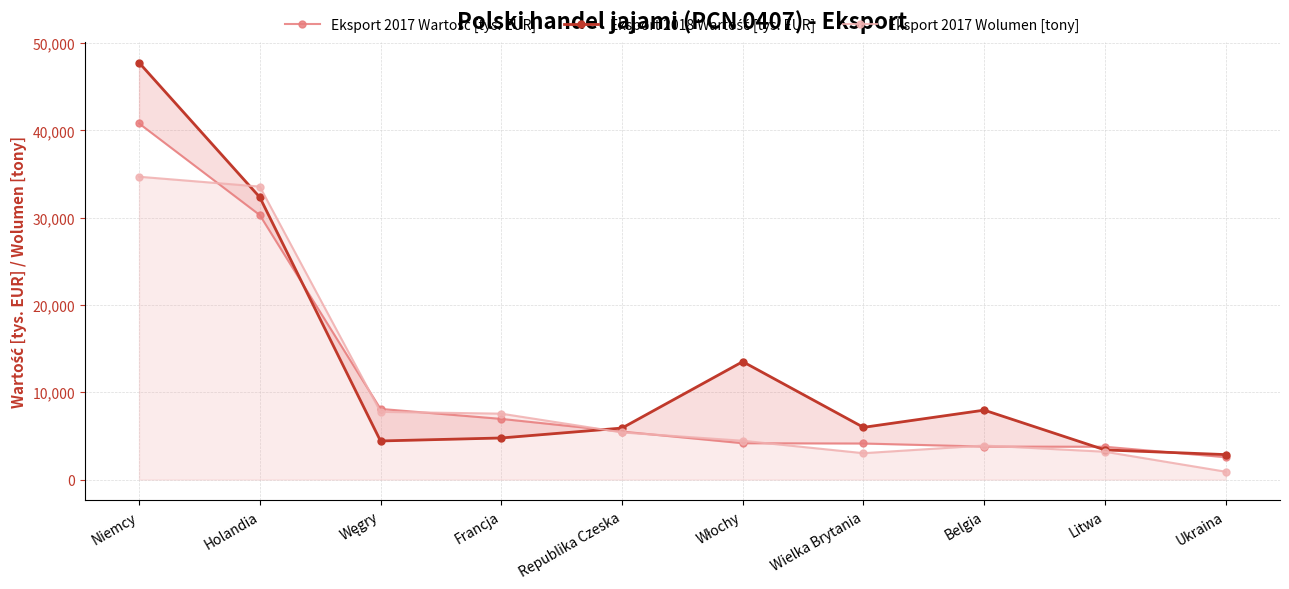

Which series has the largest total across all categories?

Eksport 2018 Wartość [tys. EUR]